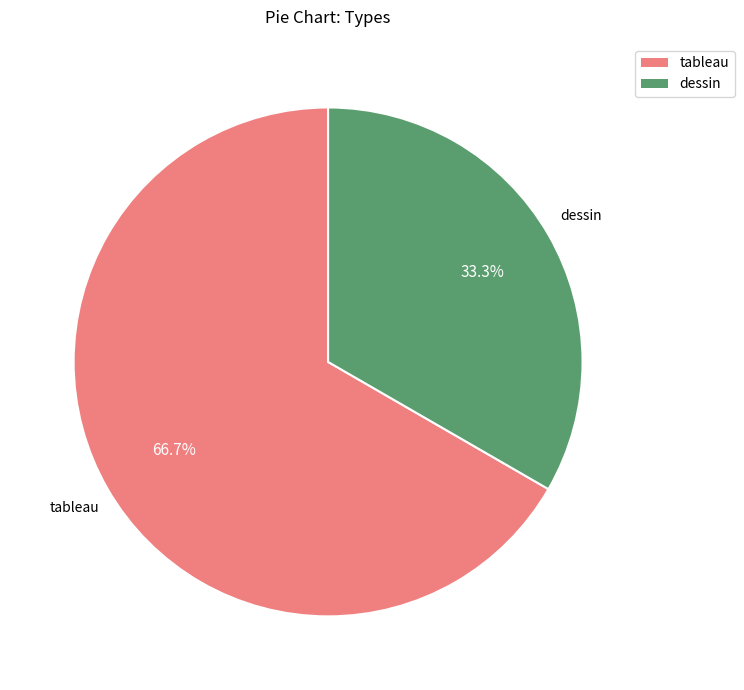

Which slice represents more than half of the pie?

tableau